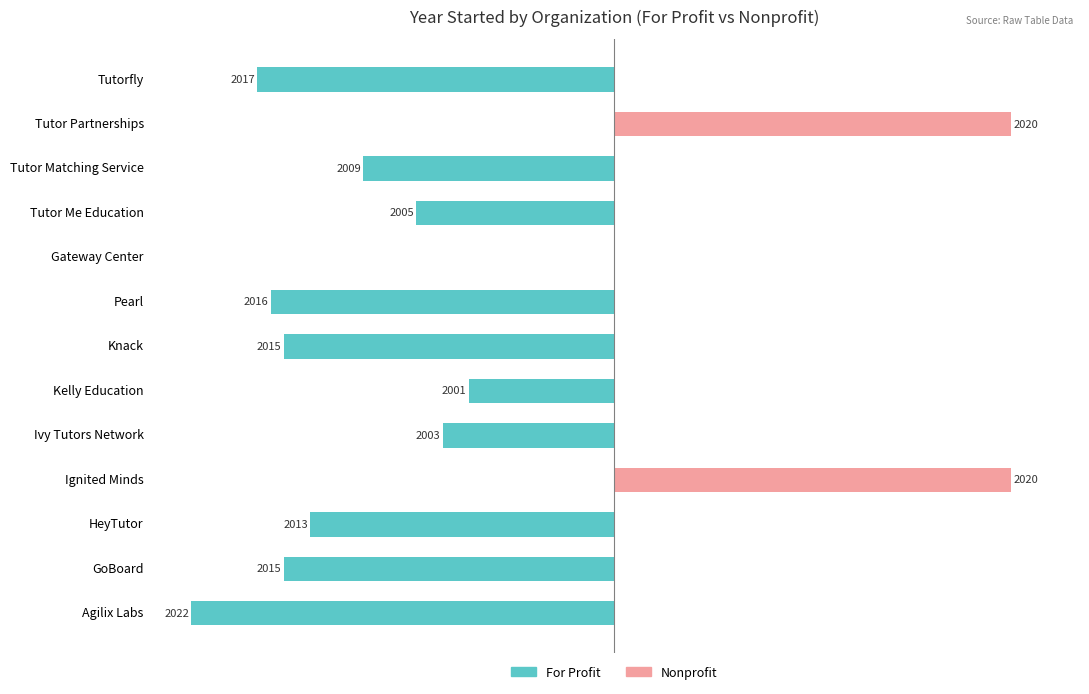

How many values in the For Profit series are below -59?

7